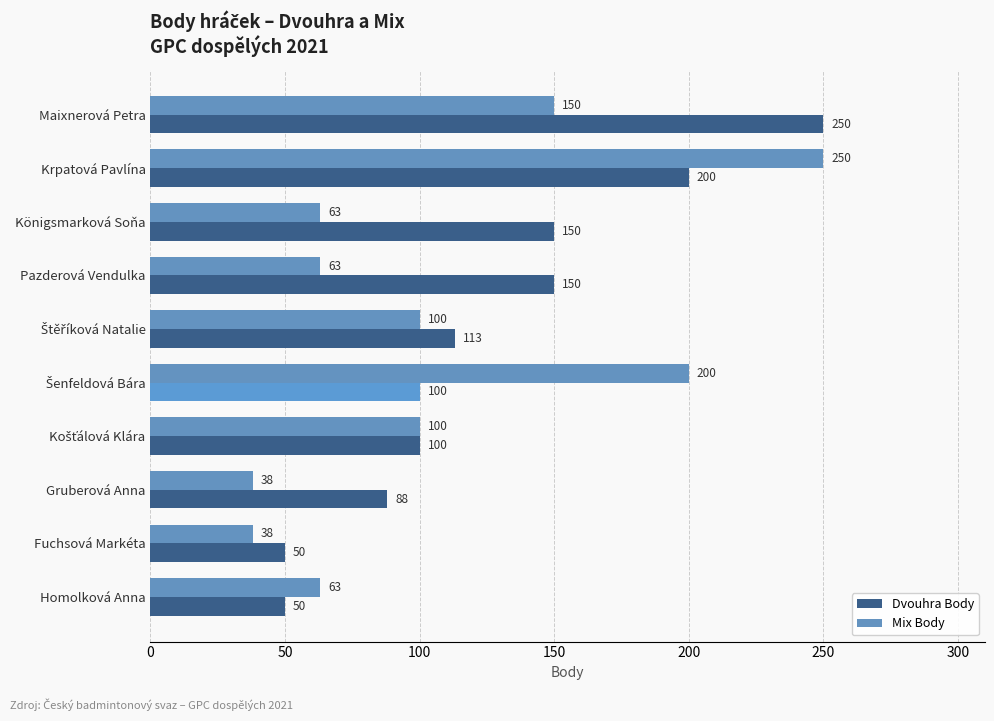

The value of Mix Body at Krpatová Pavlína is 100. True or false?

False